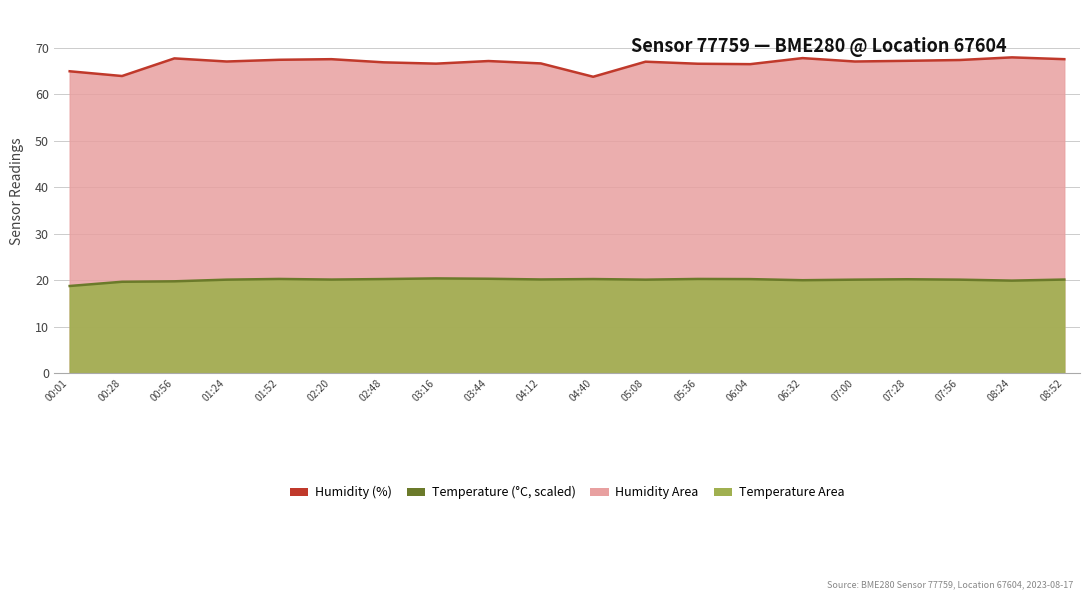

At which label is humidity closest to 65?

00:01